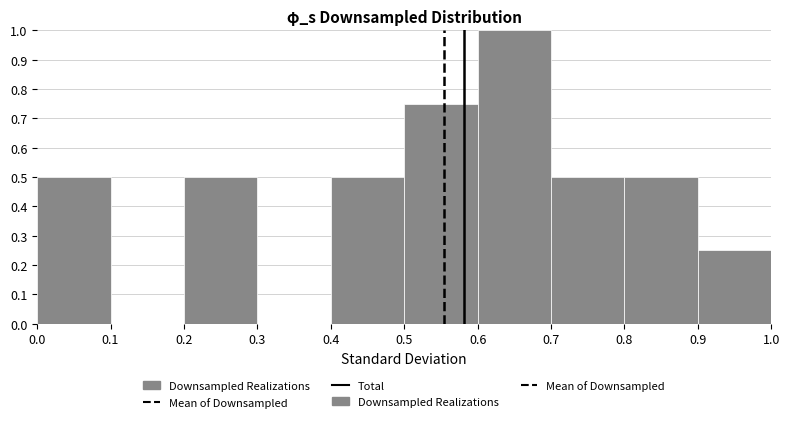

Over which range of the x-axis is the bar tallest?

0.6 to 0.7